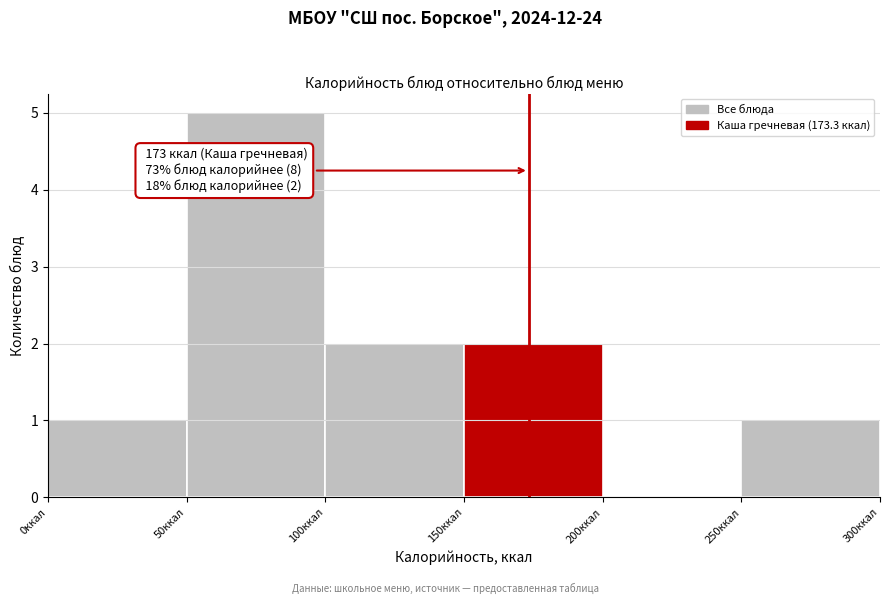

Which range on the x-axis has the tallest bar?

50 to 100